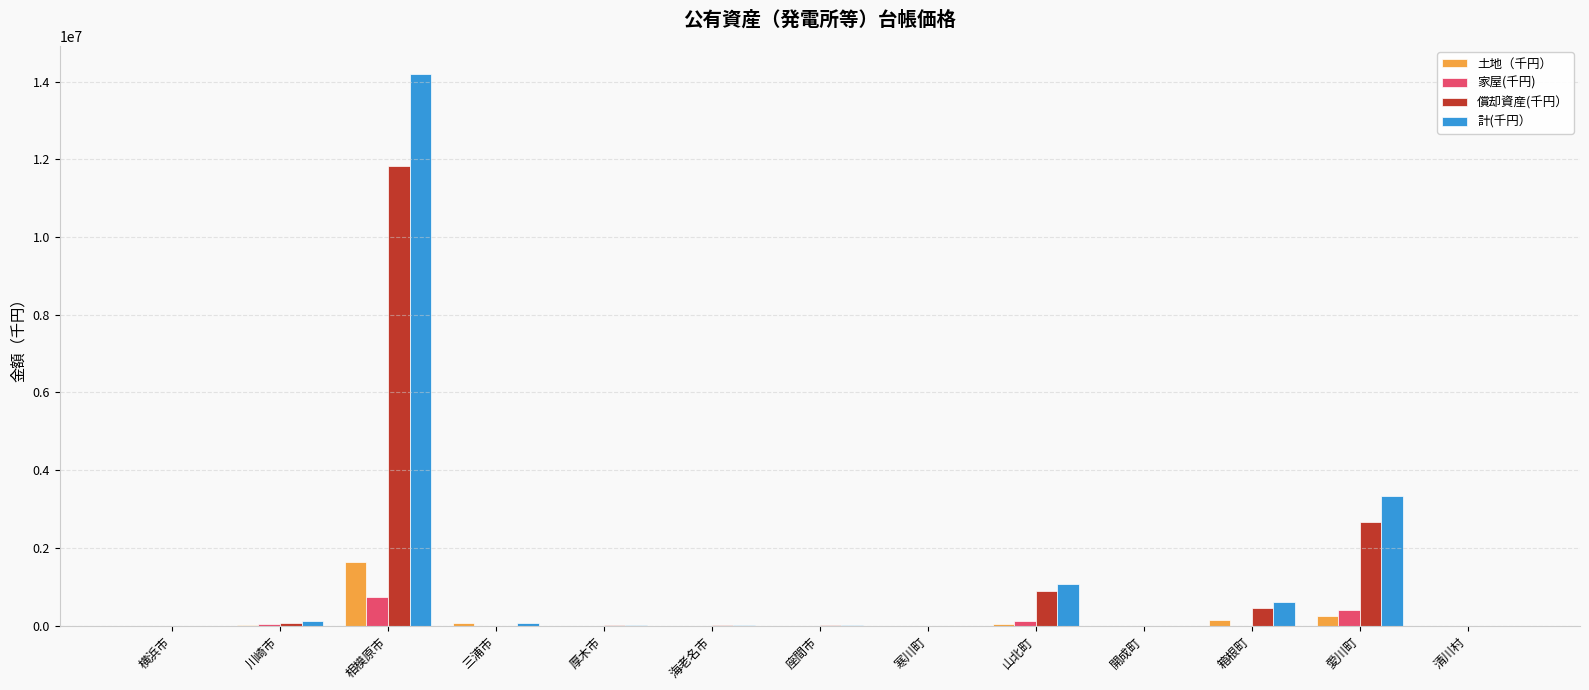

At which category is the sum across all series the highest?

相模原市